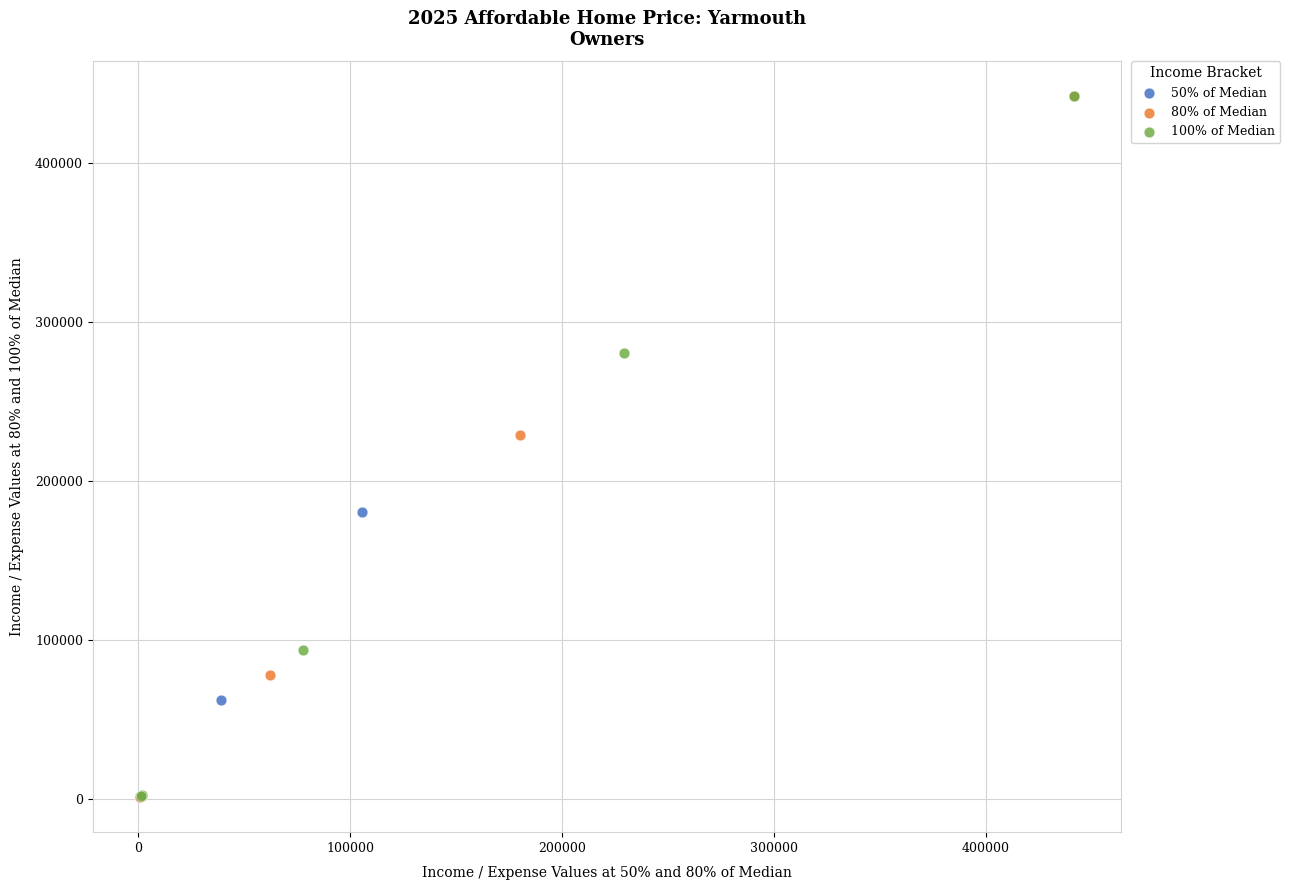

Which series has the widest spread of Y values?

50% of Median